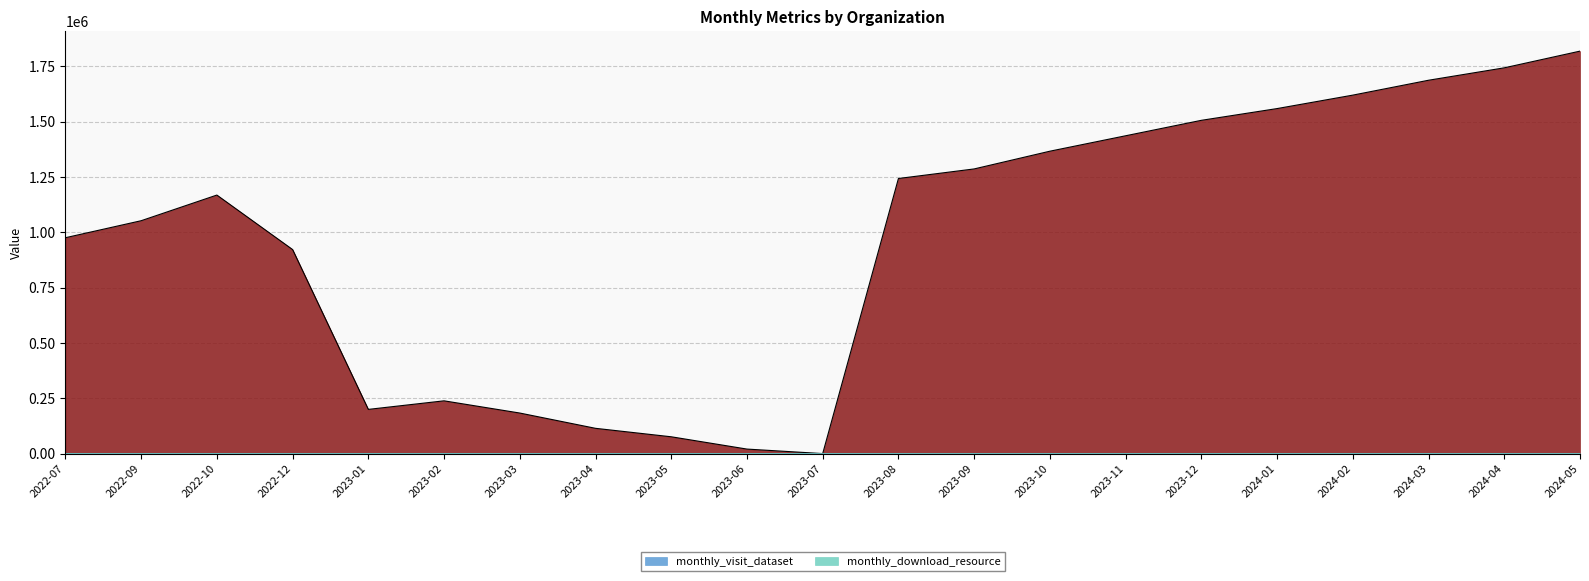

Between 2023-06 and 2024-01, which is larger?

2024-01